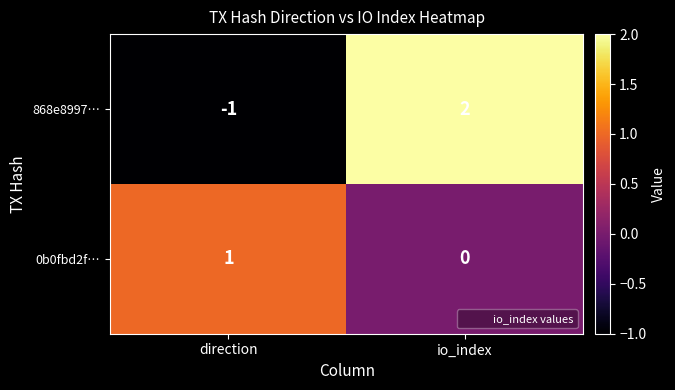

At which label is 868e8997… closest to 0?

direction